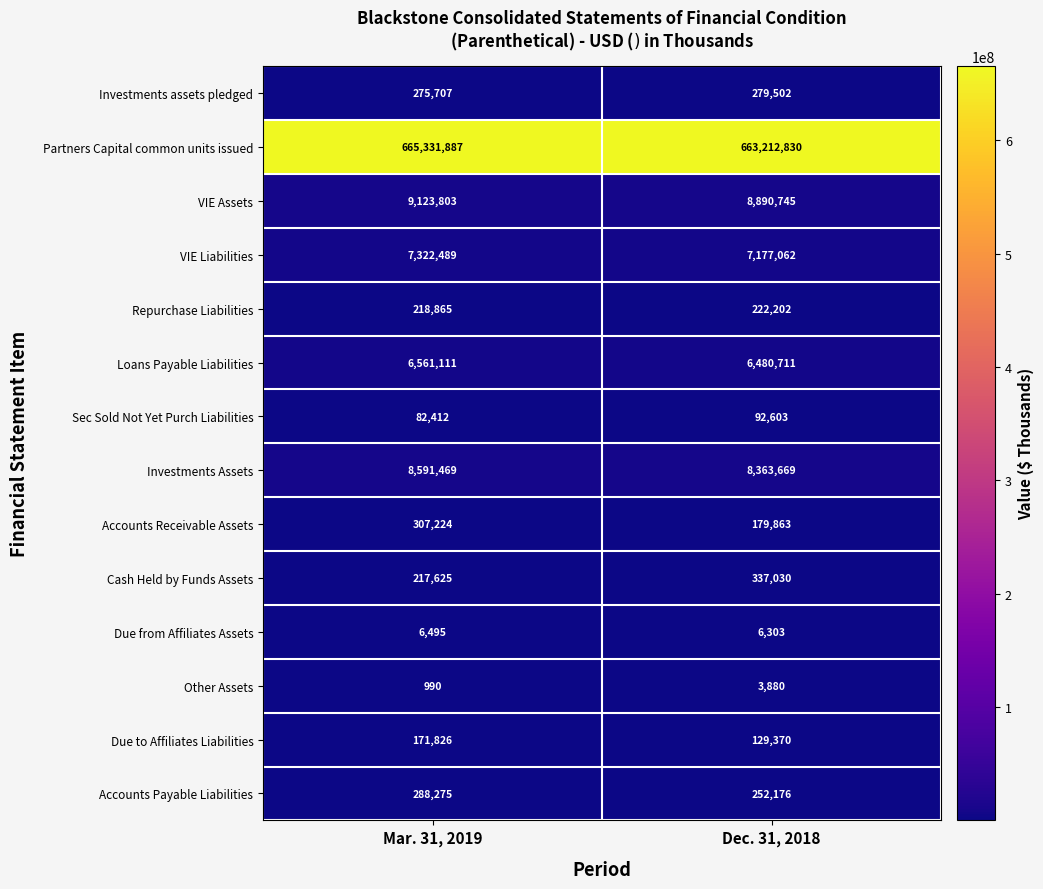

What is the spread (max minus min) of values at Dec. 31, 2018?

663208950